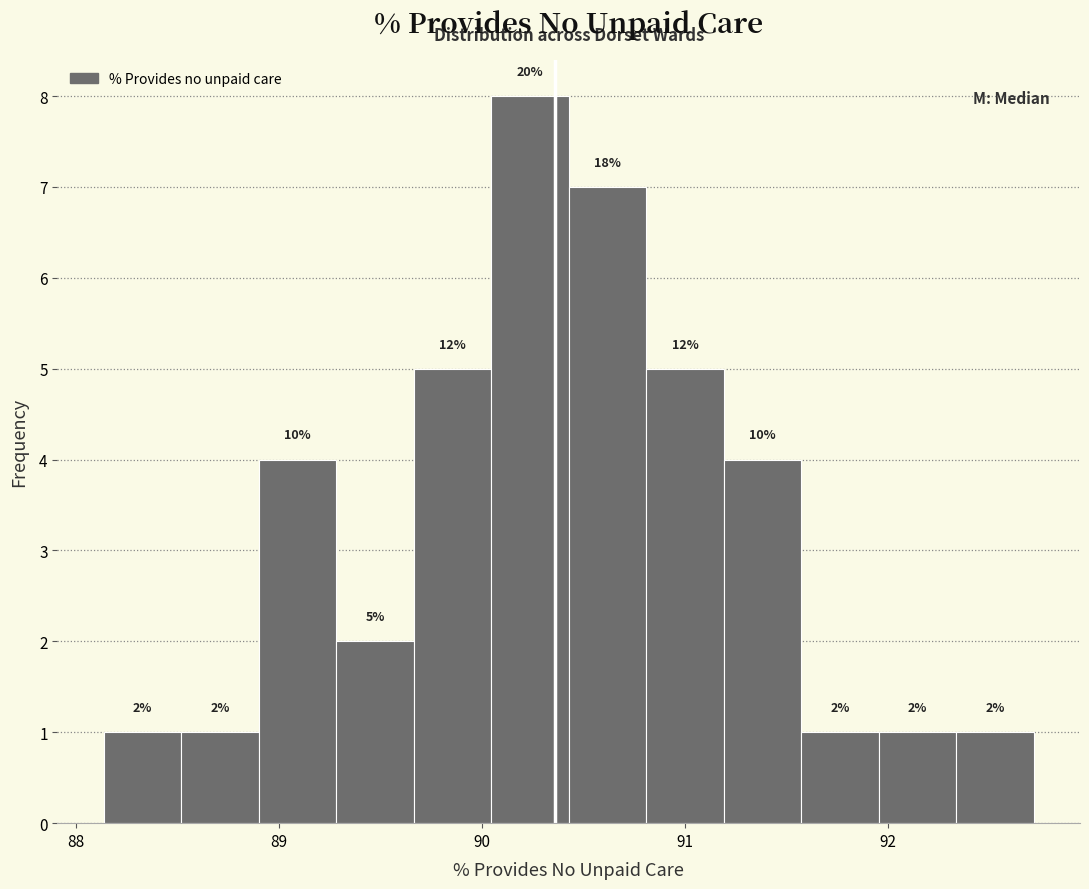

Around what value on the x-axis is the tallest bar? Give the approximate position of its centre, as read against the axis.

90.2